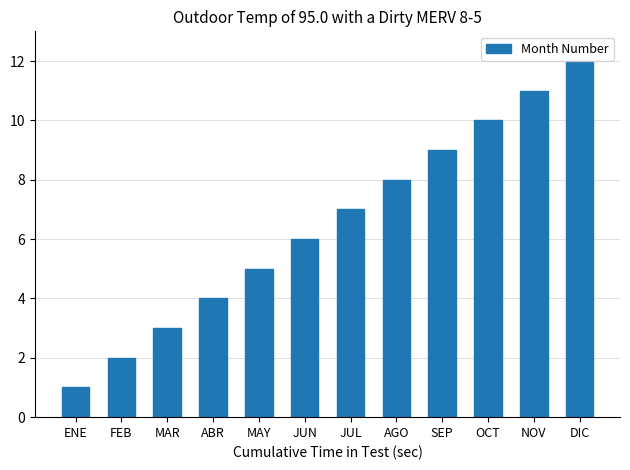

What is the change in value from JUL to AGO?

+1